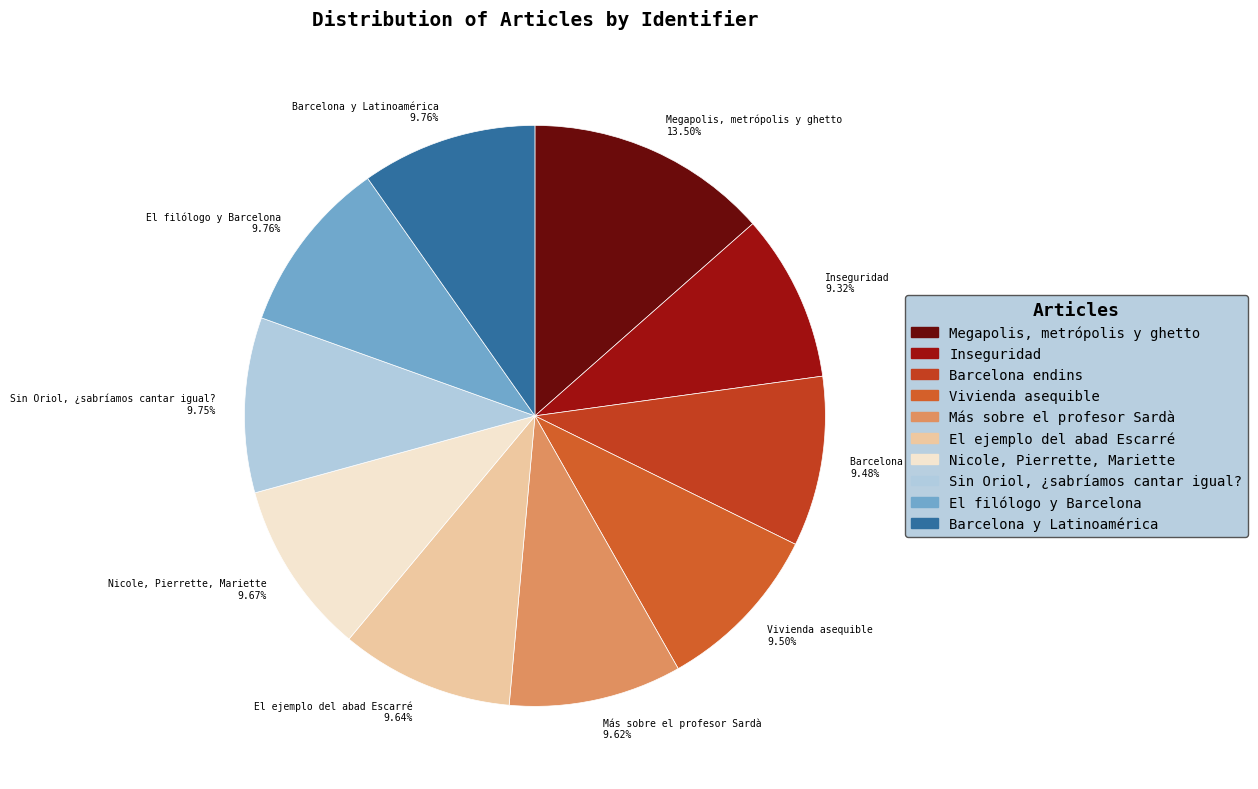

Is it true that El ejemplo del abad Escarré is 10% of the pie?

True